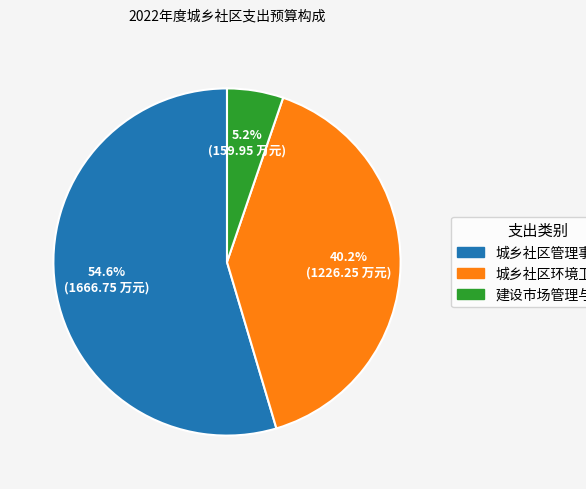

What percentage is the 建设市场管理与监督 slice, to the nearest percent?

5%